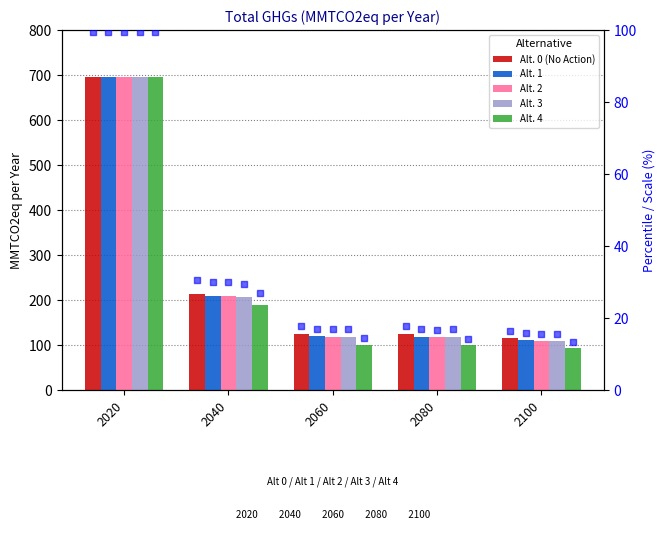

At how many categories does at least one series exceed 544?

1